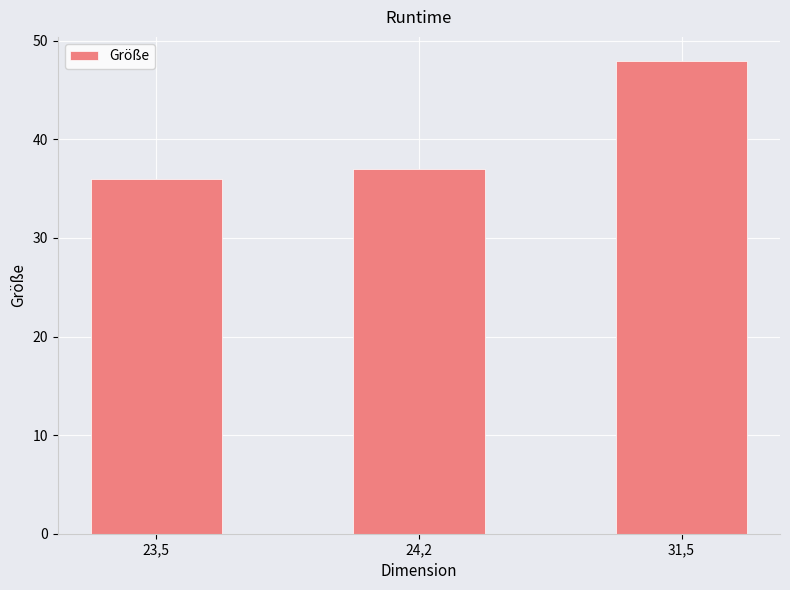

Reading right to left, transcribe all the data shown in this chart.

31,5=48	24,2=37	23,5=36